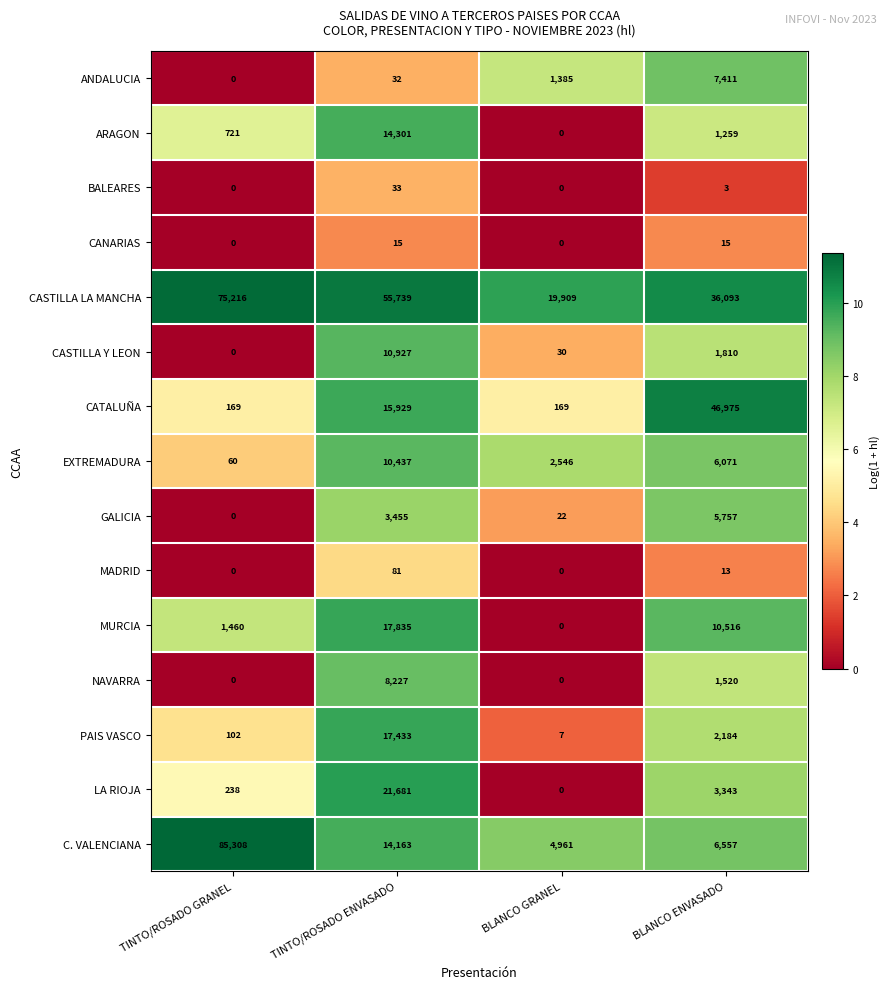

At which category is the sum across all series the highest?

TINTO/ROSADO ENVASADO